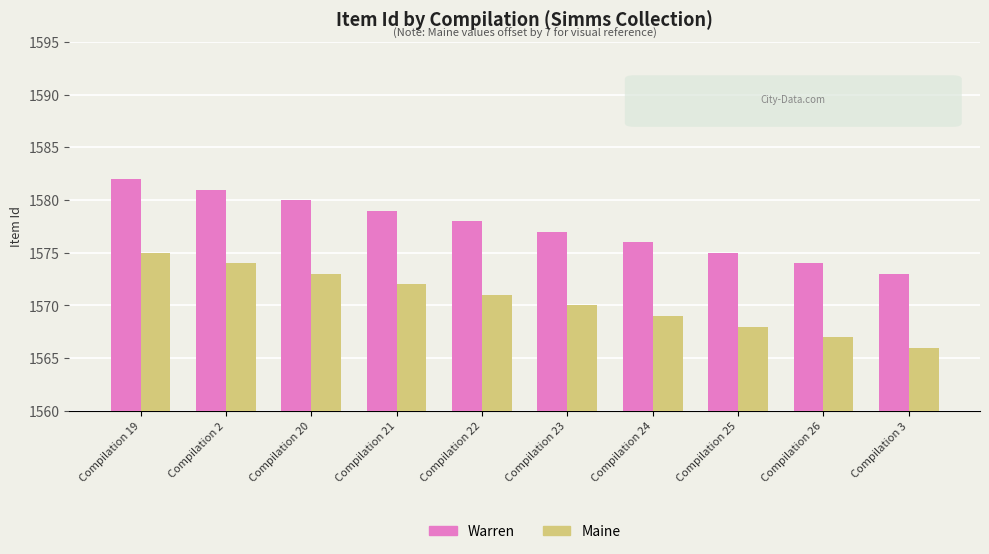

Is it true that Warren equals 25 at Compilation 22?

False